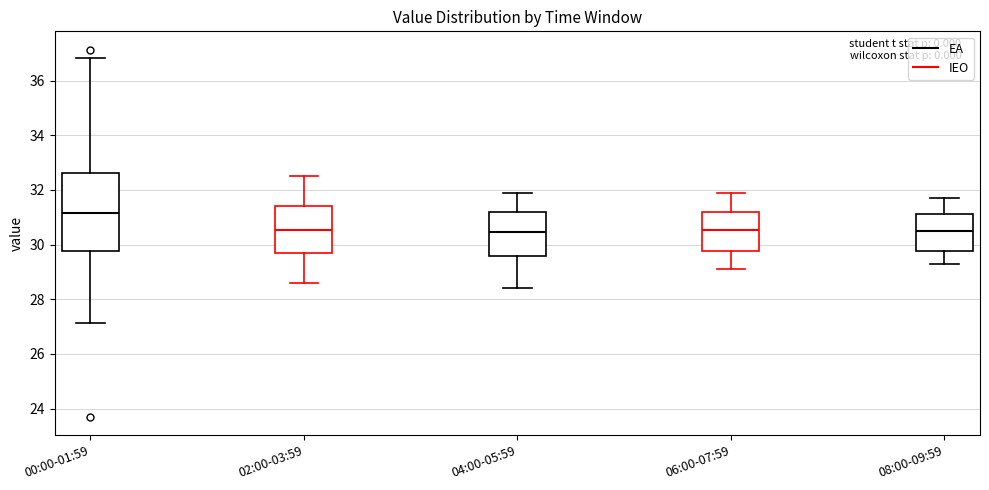

Where is the upper edge of the box for 08:00-09:59 on the y-axis? The values are not printed on the chart, so give them approximately, as read against the axis.

31.2